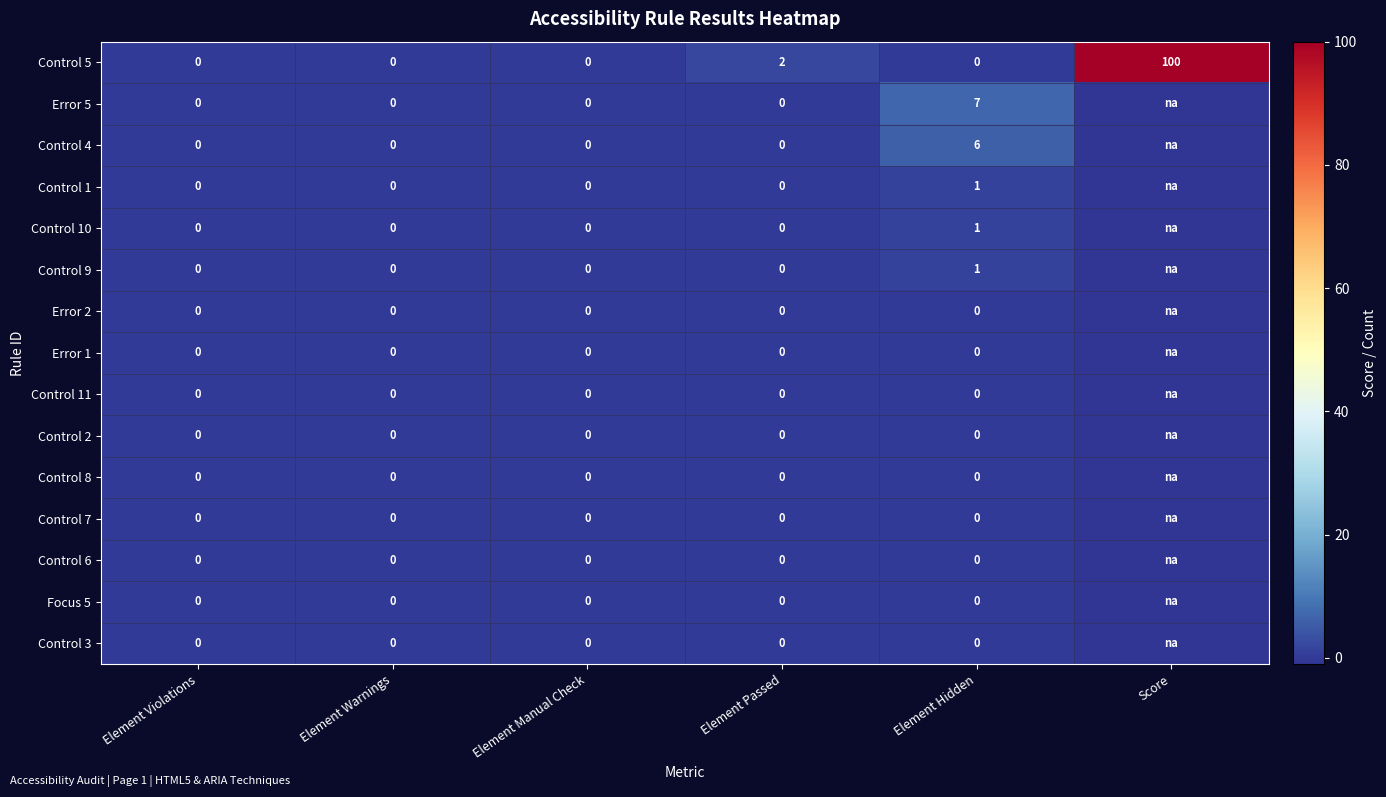

Between Element Violations and Element Hidden, which series saw the biggest shift?

Error 5